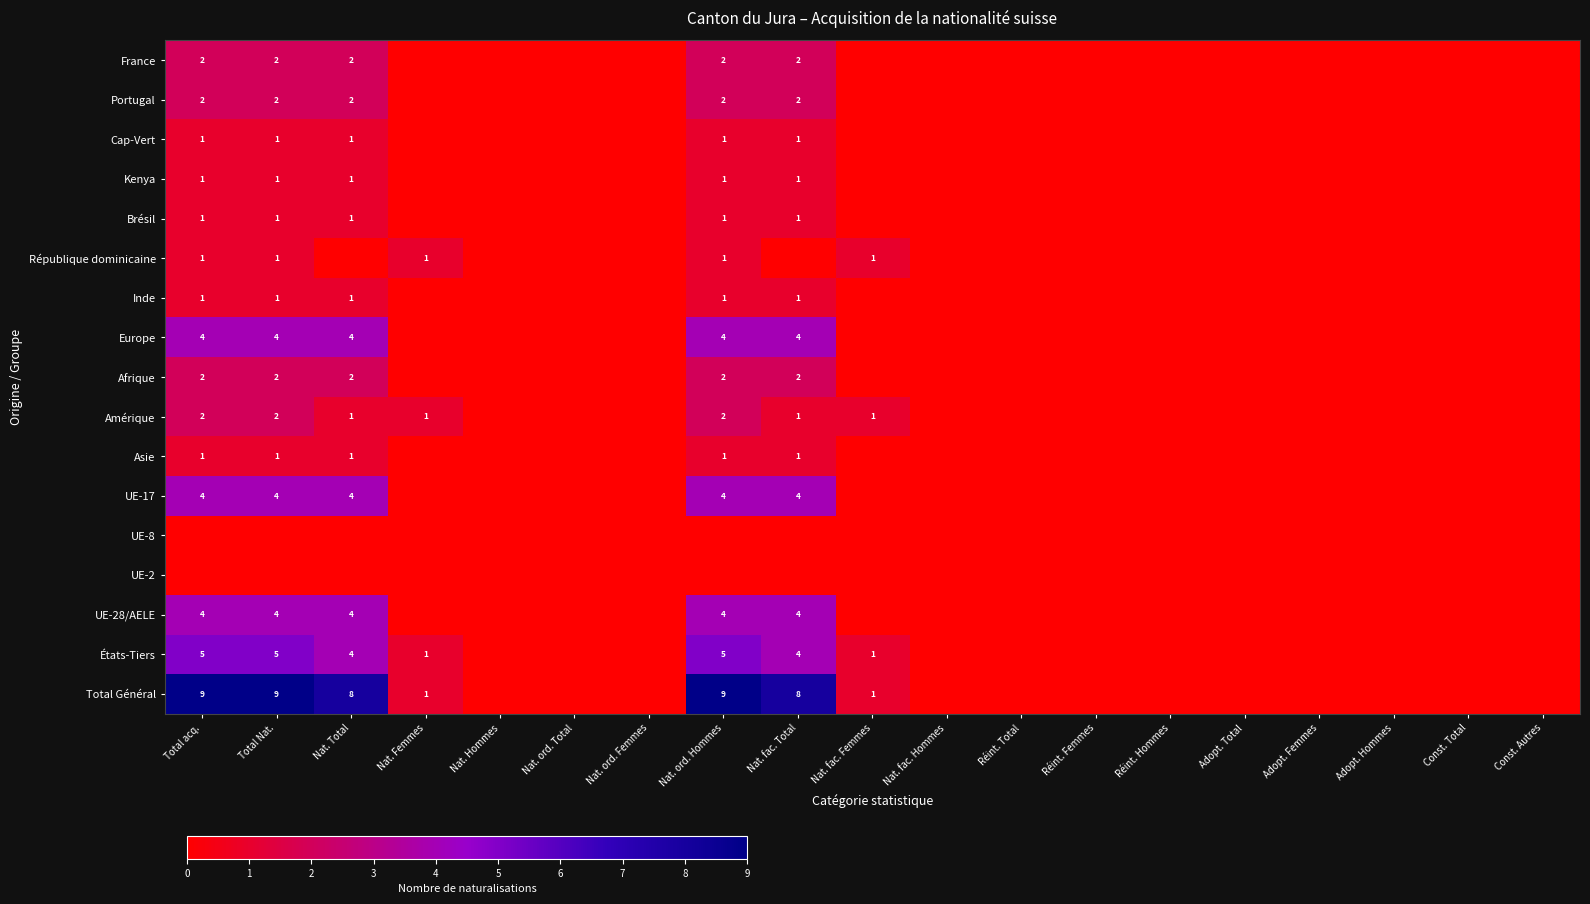

Between Adopt. Femmes and Adopt. Hommes, which is larger?

Adopt. Femmes